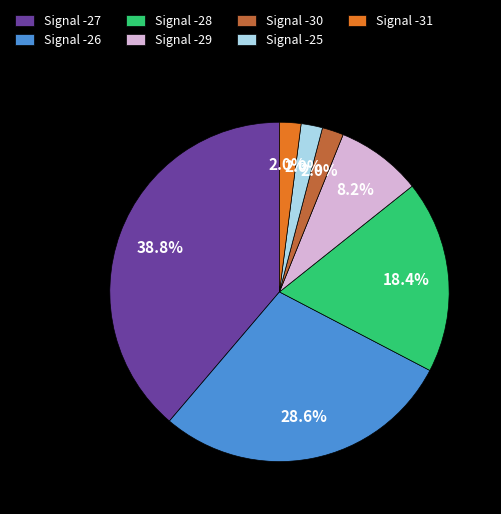

What is the largest slice in the pie chart?

Signal -27